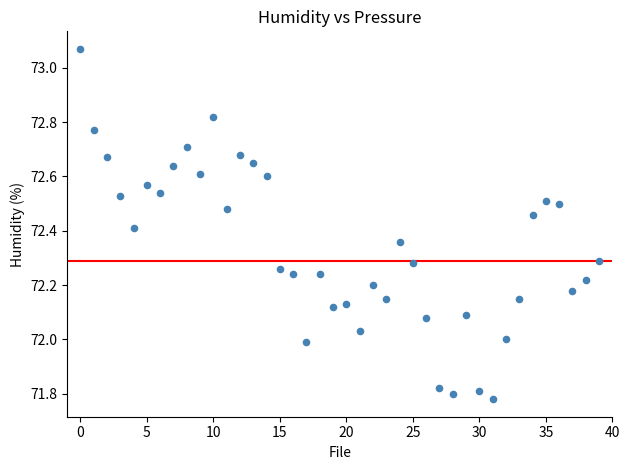

What is the range of Y values (max minus min)?

1.3